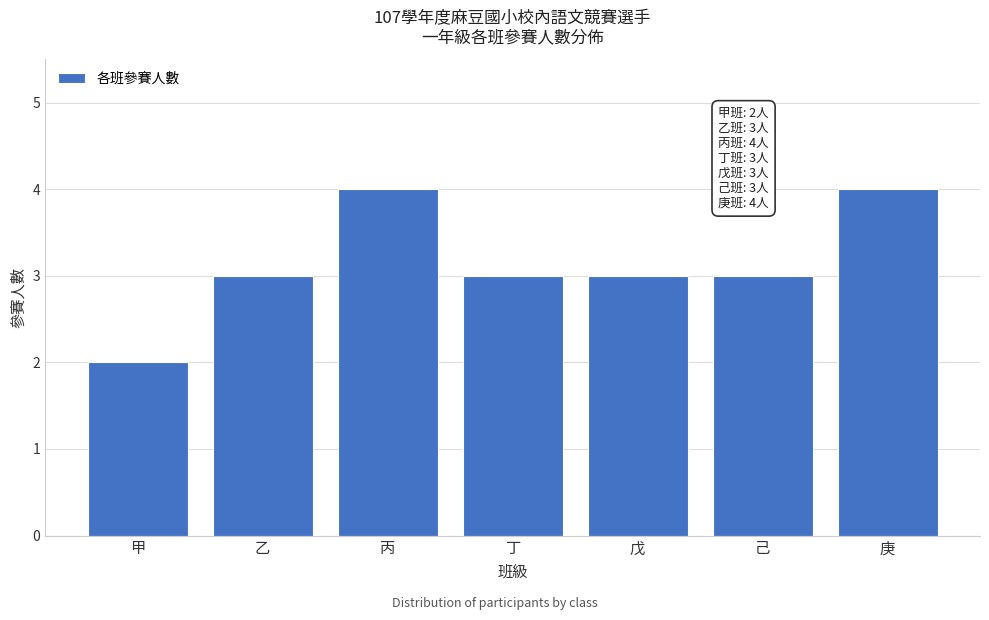

Reading left to right, transcribe all the data shown in this chart.

2	3	4	3	3	3	4